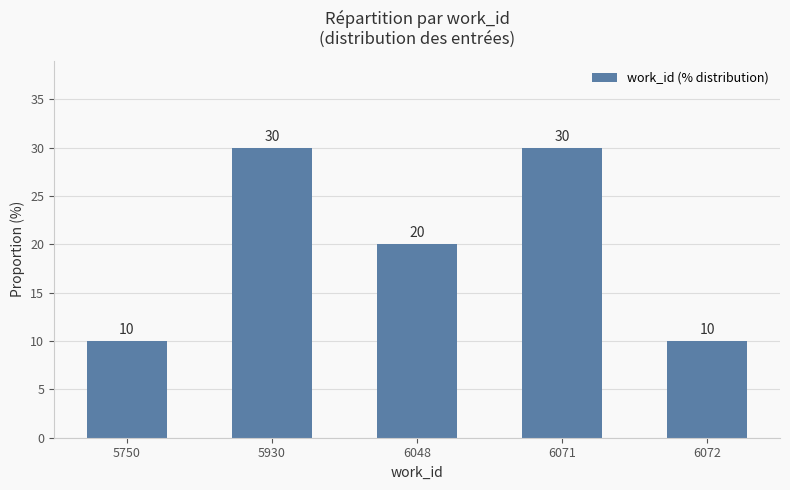

What is the maximum value shown in the chart?

30